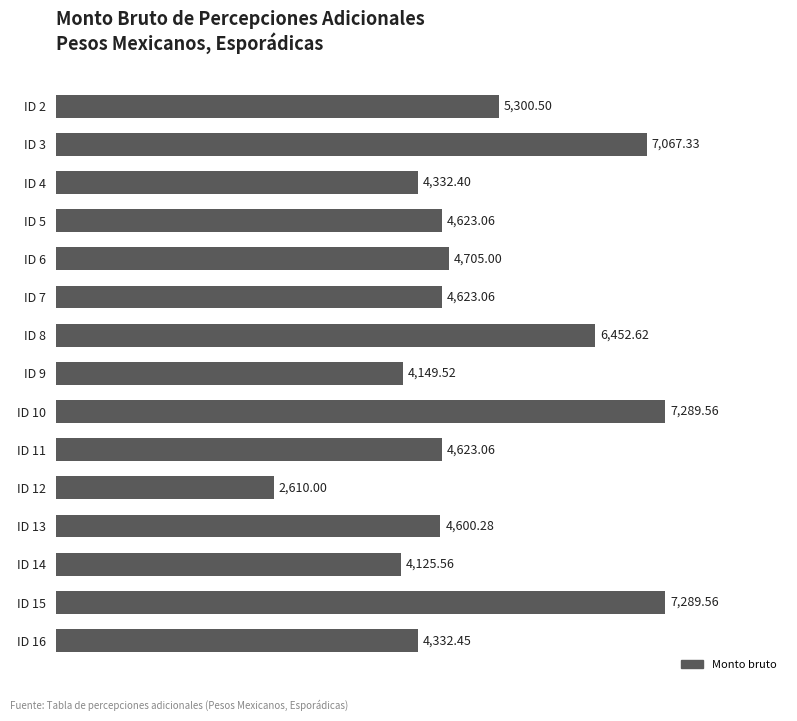

Which has a higher value, ID 10 or ID 8?

ID 10